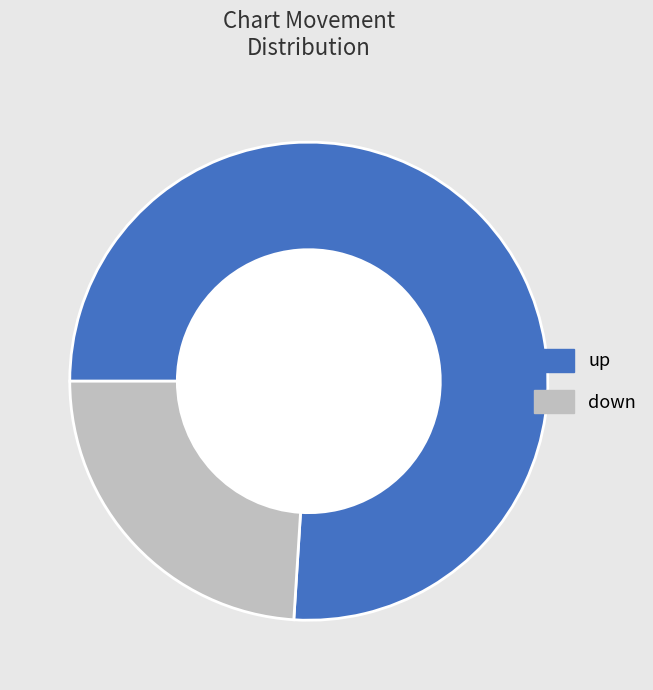

Approximately how many times larger is the value at up compared to down?

3.2